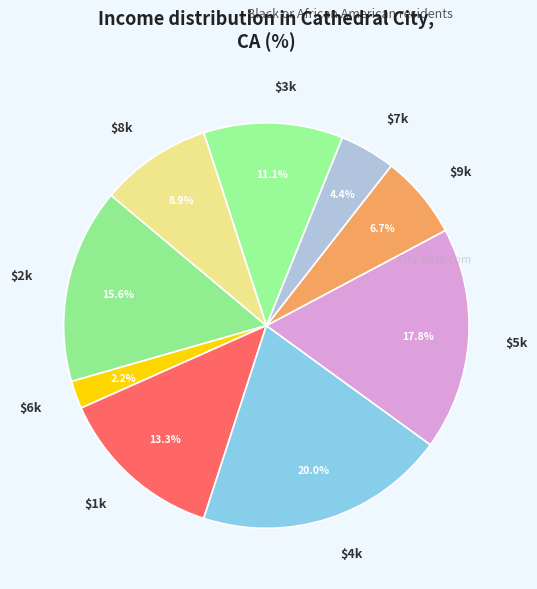

What percentage is NOT represented by $2k?

84.4%